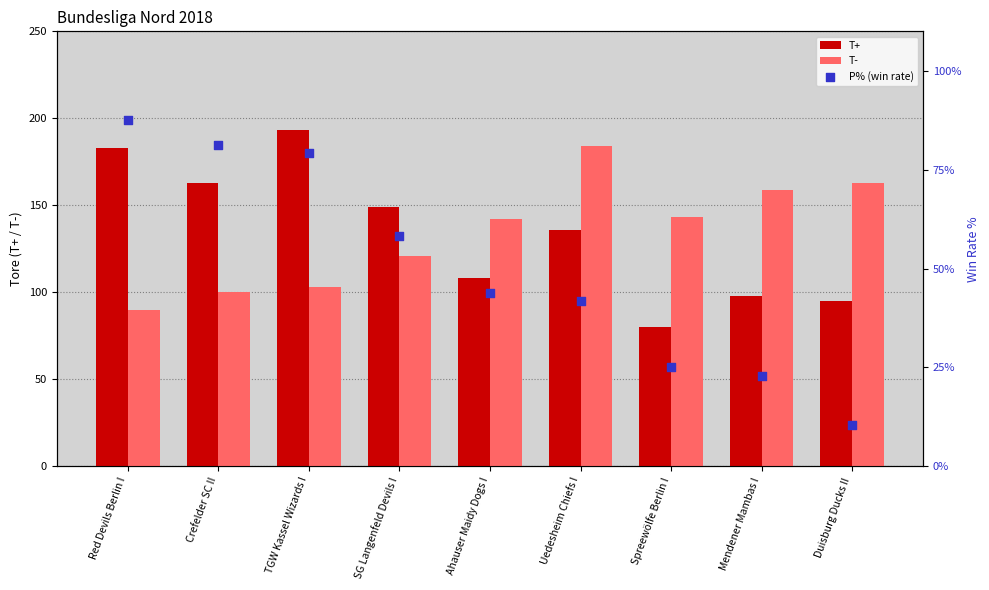

What are all the series names shown in the legend?

T+, T-, P% (win rate)